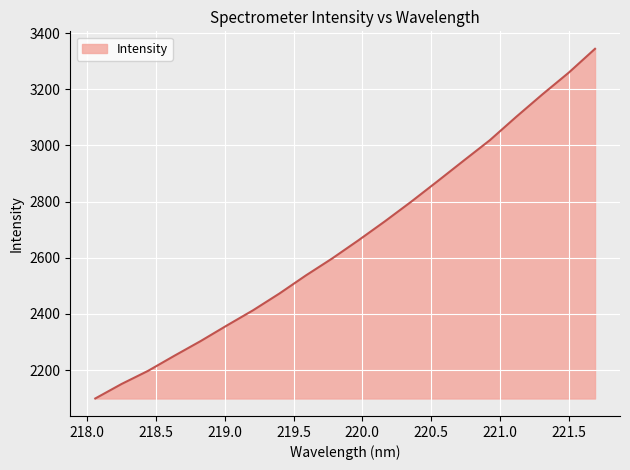

What is the maximum value shown in the chart?

3344.1